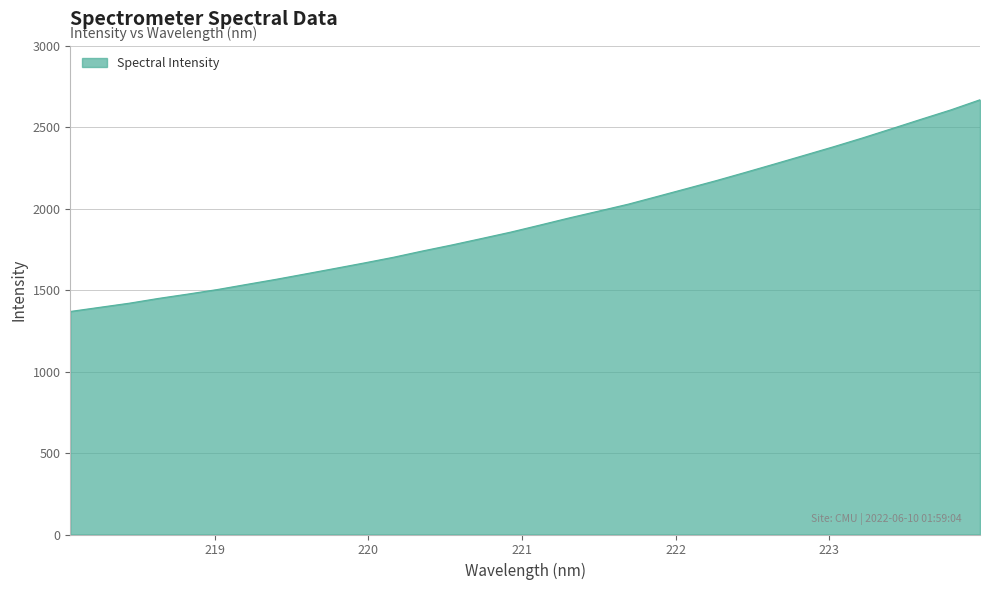

What is the smallest value displayed?

1369.4